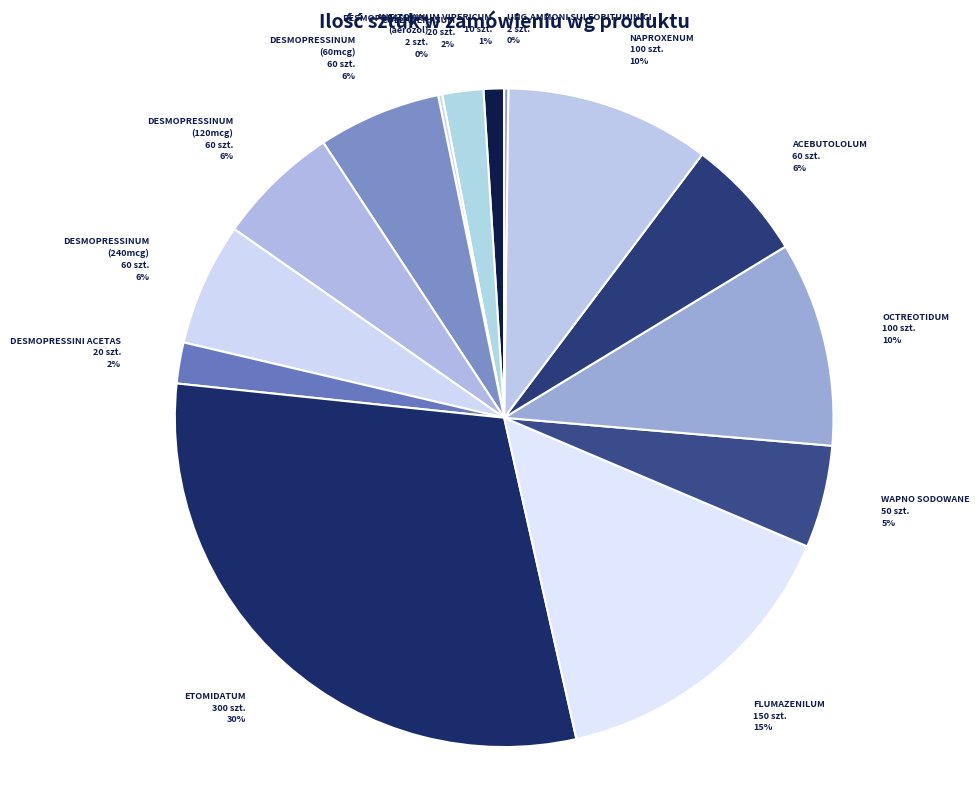

Is OCTREOTIDUM the majority of the pie?

No